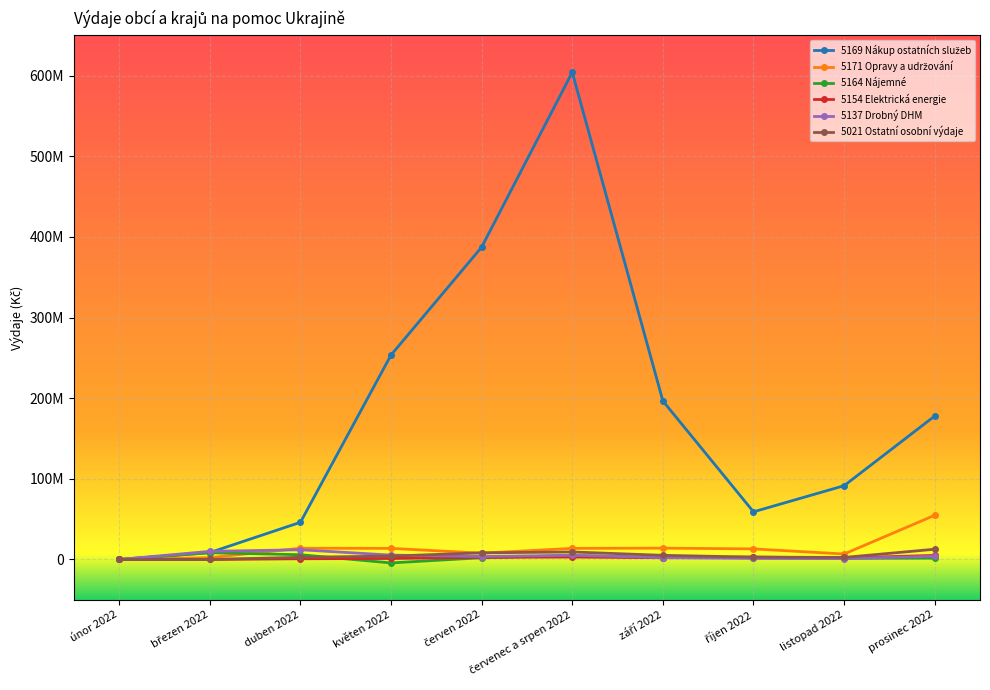

At which label does 5164 Nájemné first exceed 2215487?

březen 2022